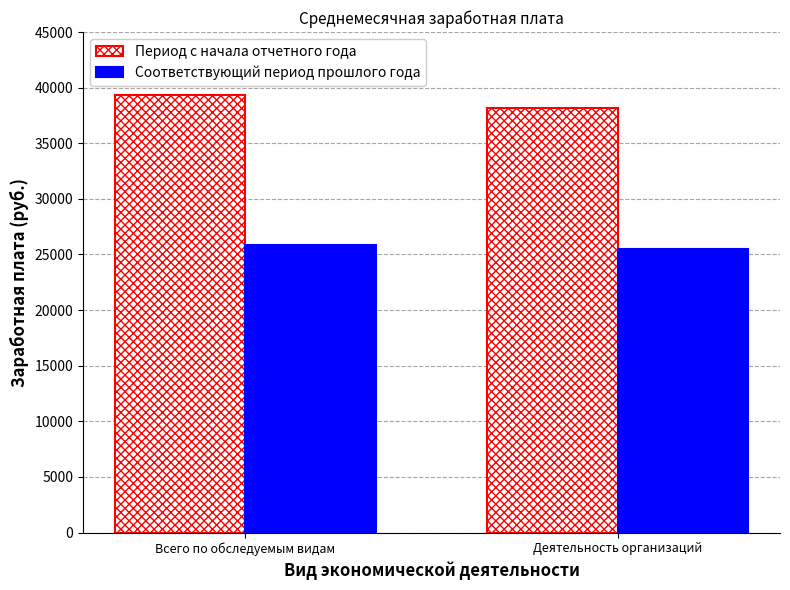

Reading left to right, what are all the values shown in this chart?

Период с начала отчетного года: 39344	38167
Соответствующий период прошлого года: 25896	25451